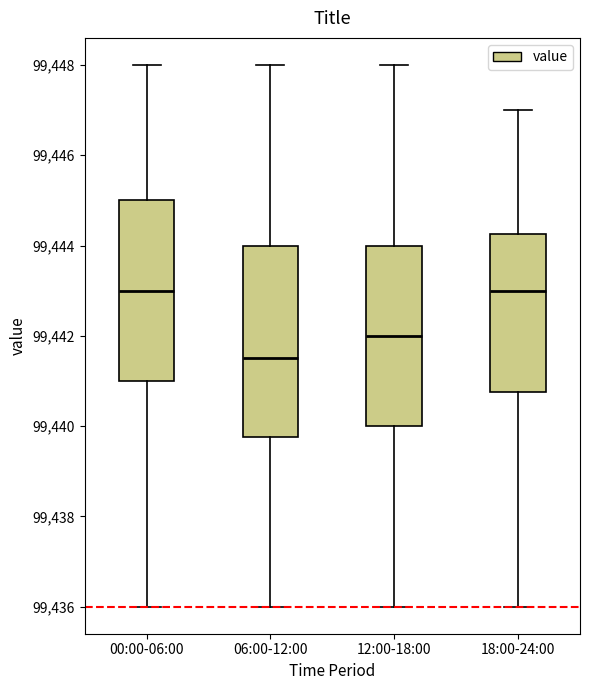

Reading left to right, read every box against the y-axis: the position of its median line, the range the box covers, and the ends of its whiskers. The values are not printed on the chart, so give them approximately, as read against the axis.

00:00-06:00: median 99443.0, box 99441.0 to 99445.0, whiskers 99436.0 to 99448.0
06:00-12:00: median 99441.6, box 99439.8 to 99444.0, whiskers 99436.0 to 99448.0
12:00-18:00: median 99442.0, box 99440.0 to 99444.0, whiskers 99436.0 to 99448.0
18:00-24:00: median 99443.0, box 99440.8 to 99444.2, whiskers 99436.0 to 99447.0